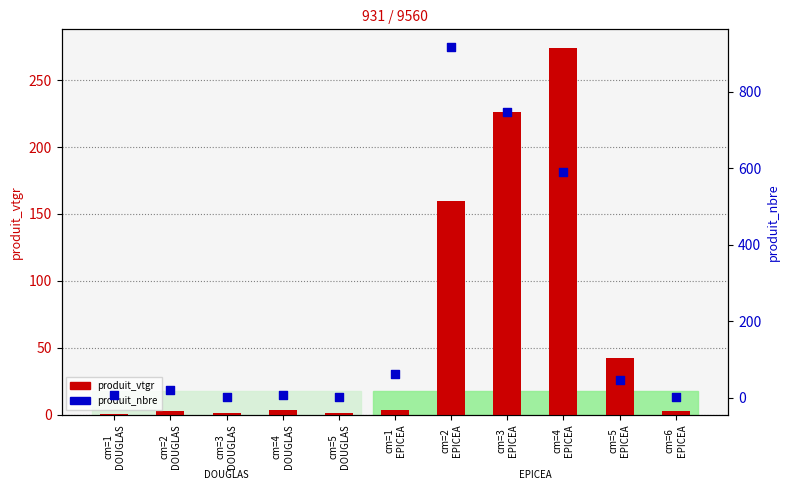

What are all the series names shown in the legend?

produit_vtgr, produit_nbre